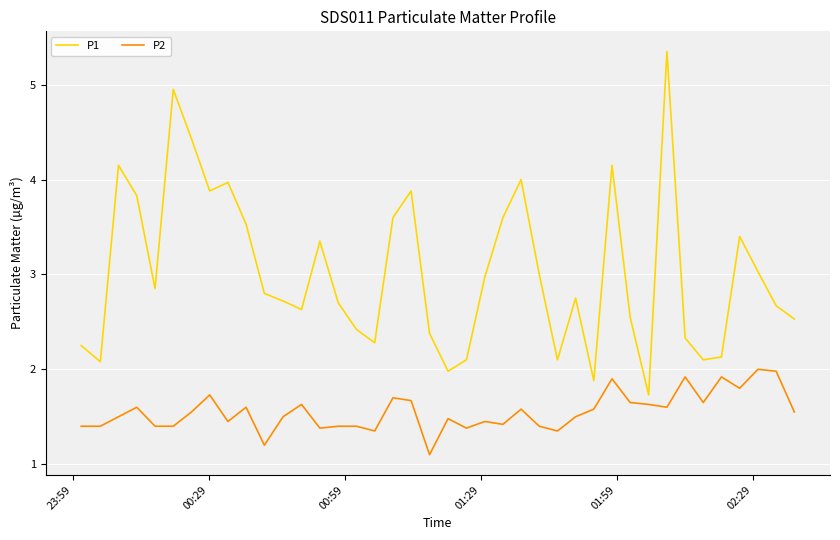

What are all the series names shown in the legend?

P1, P2